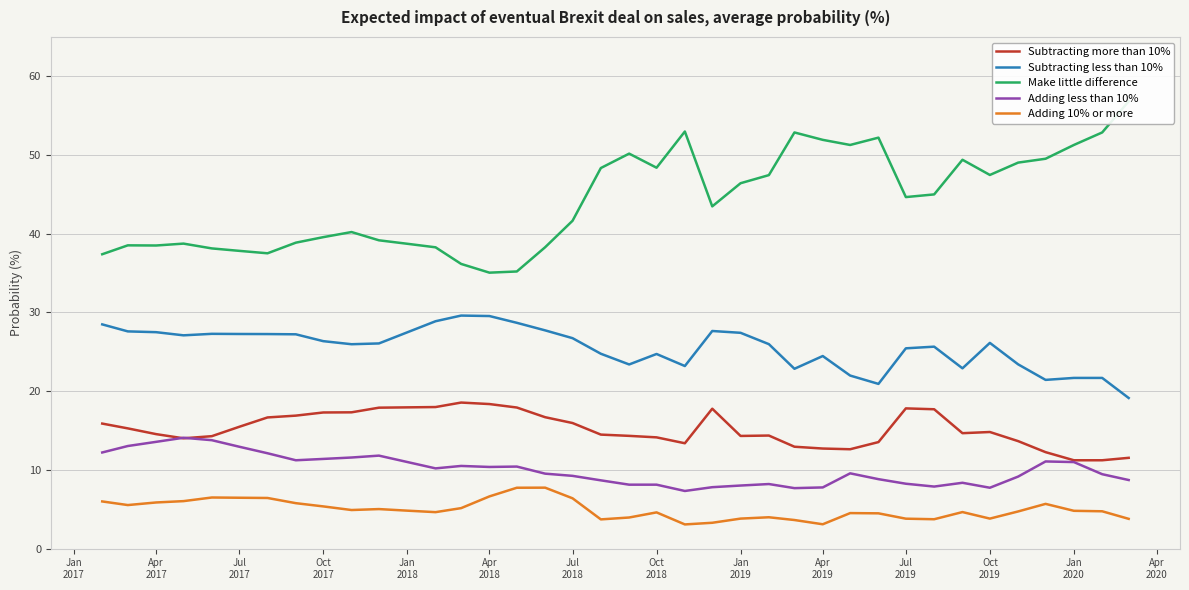

Which series has the largest total across all categories?

Make little difference